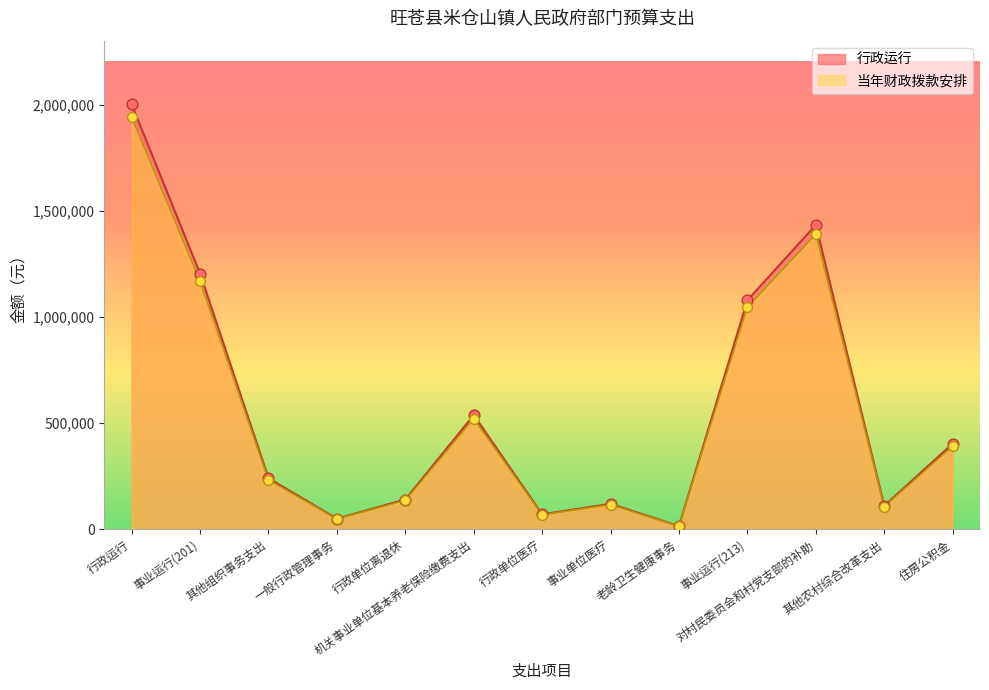

Which series has the largest total across all categories?

行政运行